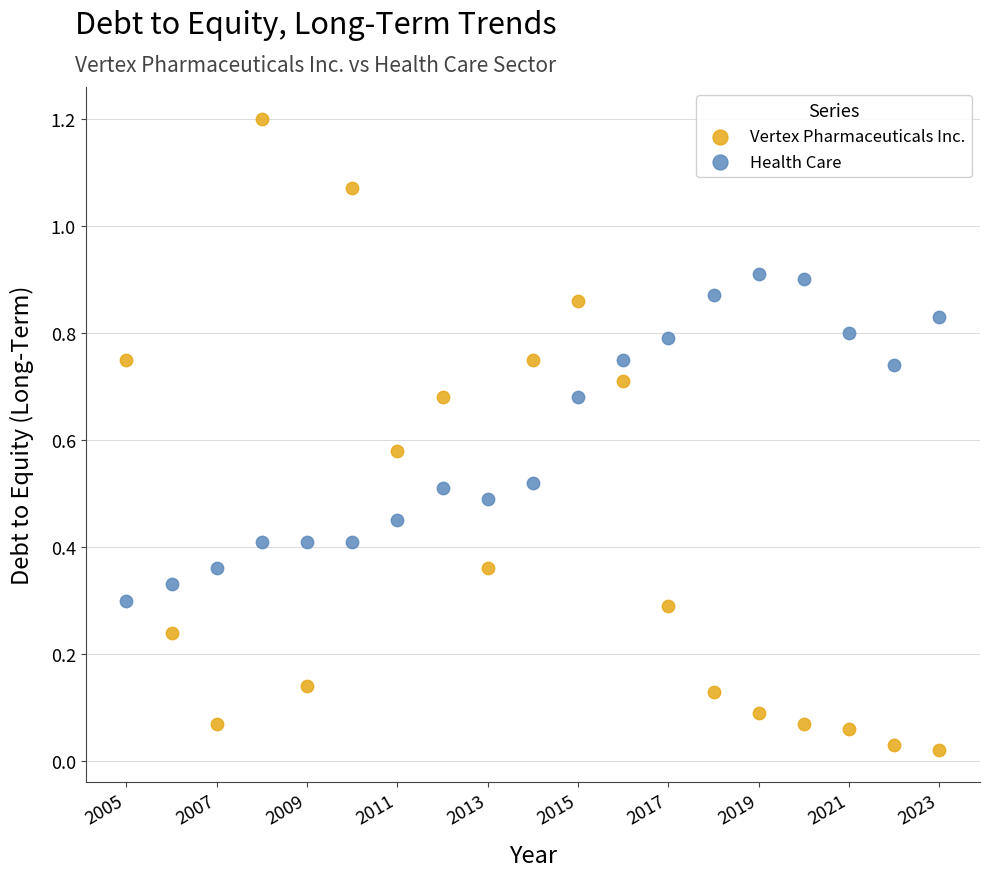

Across all data points, what is the range of X values (max minus min)?

18.0